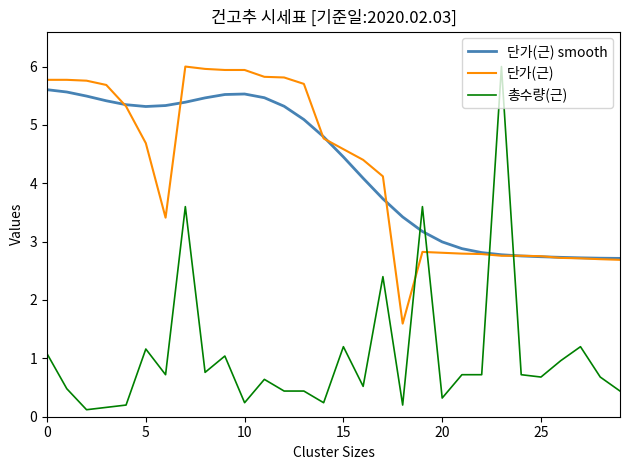

What is the greatest value displayed?

6.0